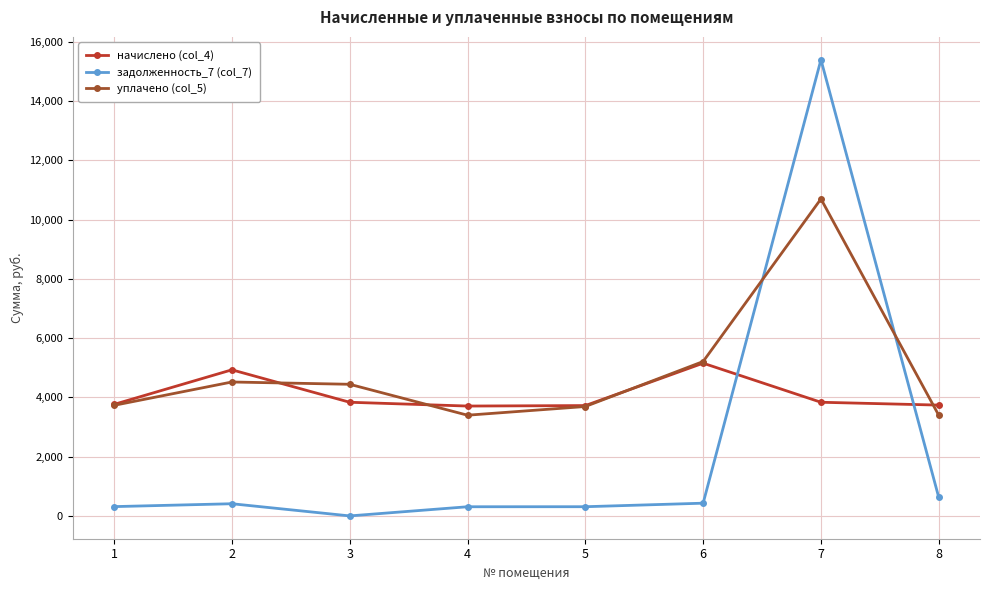

Where is начислено (col_4) nearest to the value 4431?

2